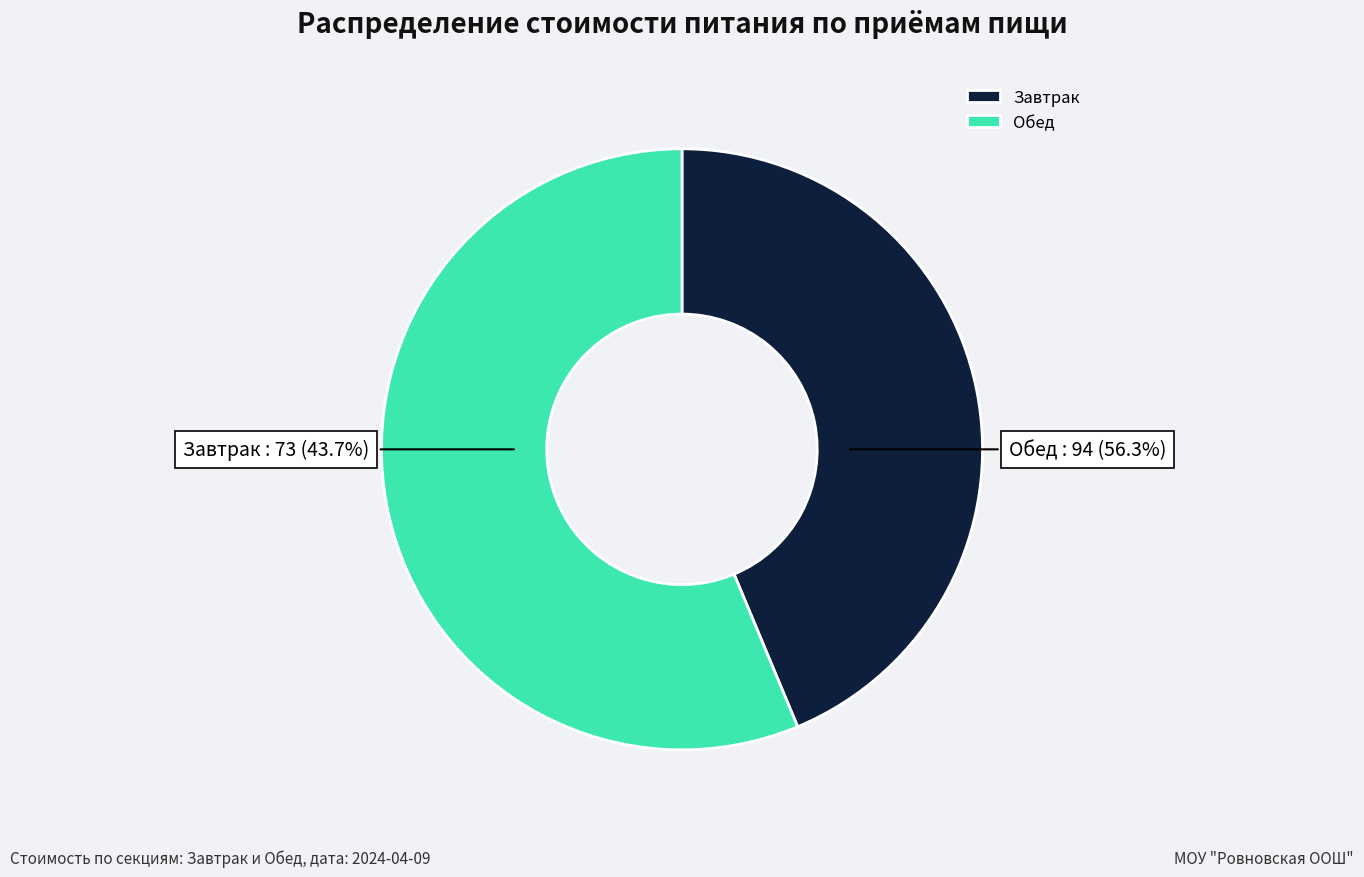

The Завтрак slice represents 54% of the pie. True or false?

False